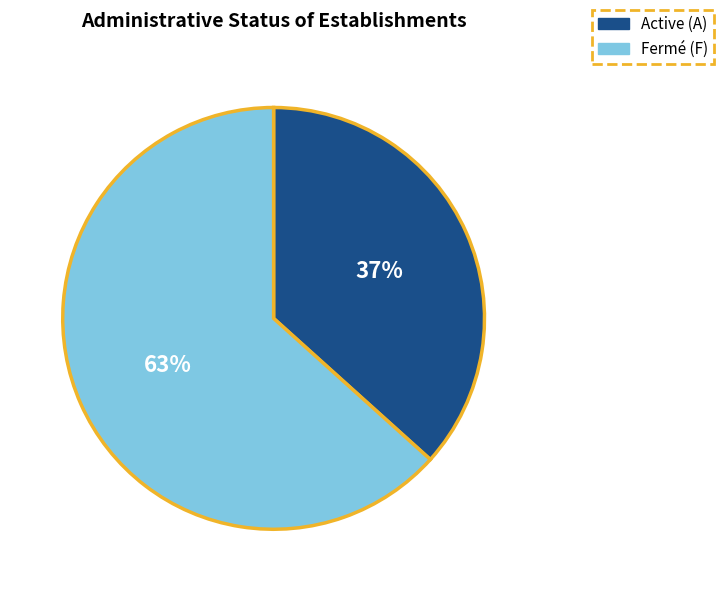

How many segments does this pie chart have?

2